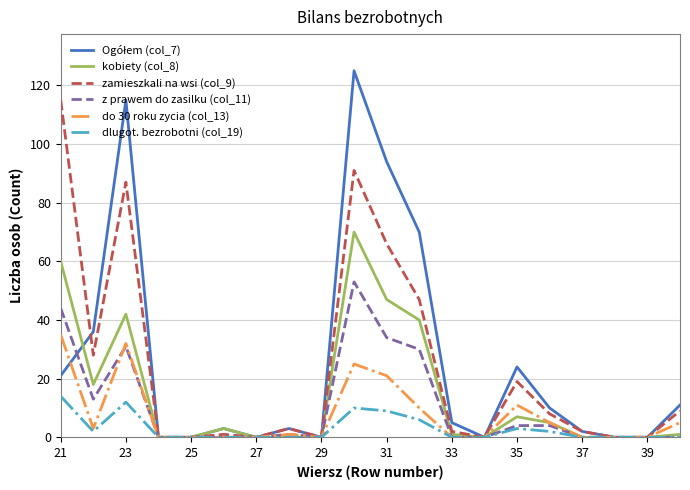

True or false: kobiety (col_8) has more than 2 points higher than both neighbors.

True